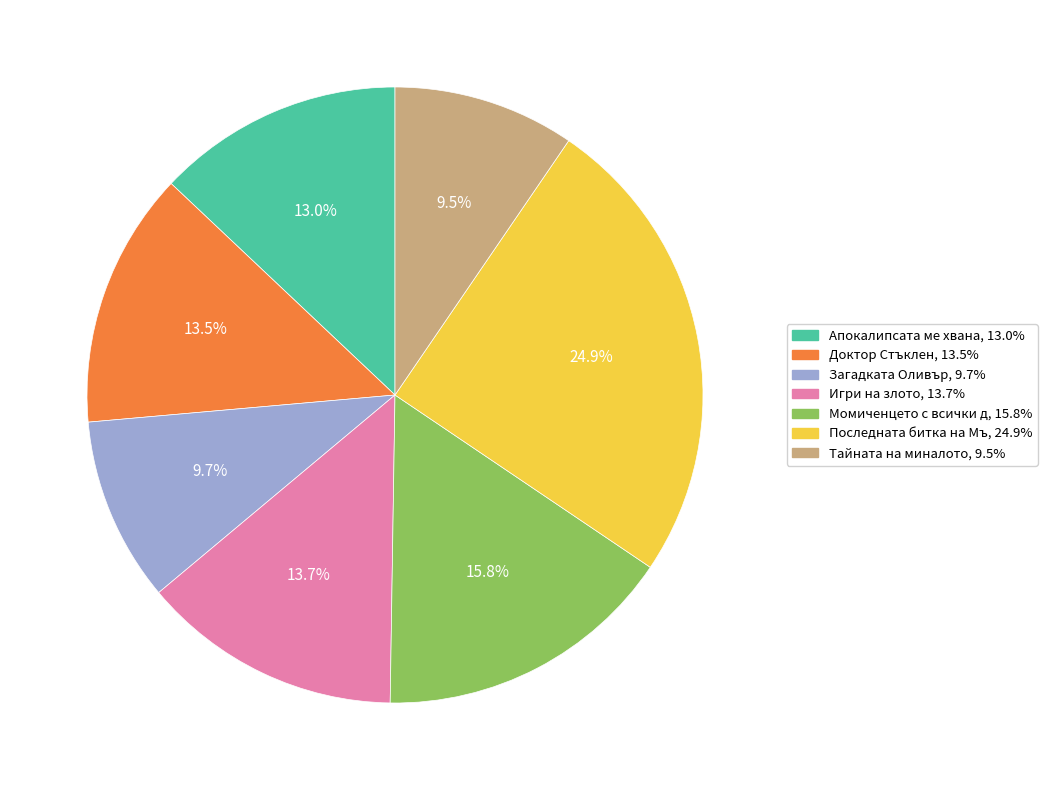

How many segments does this pie chart have?

7